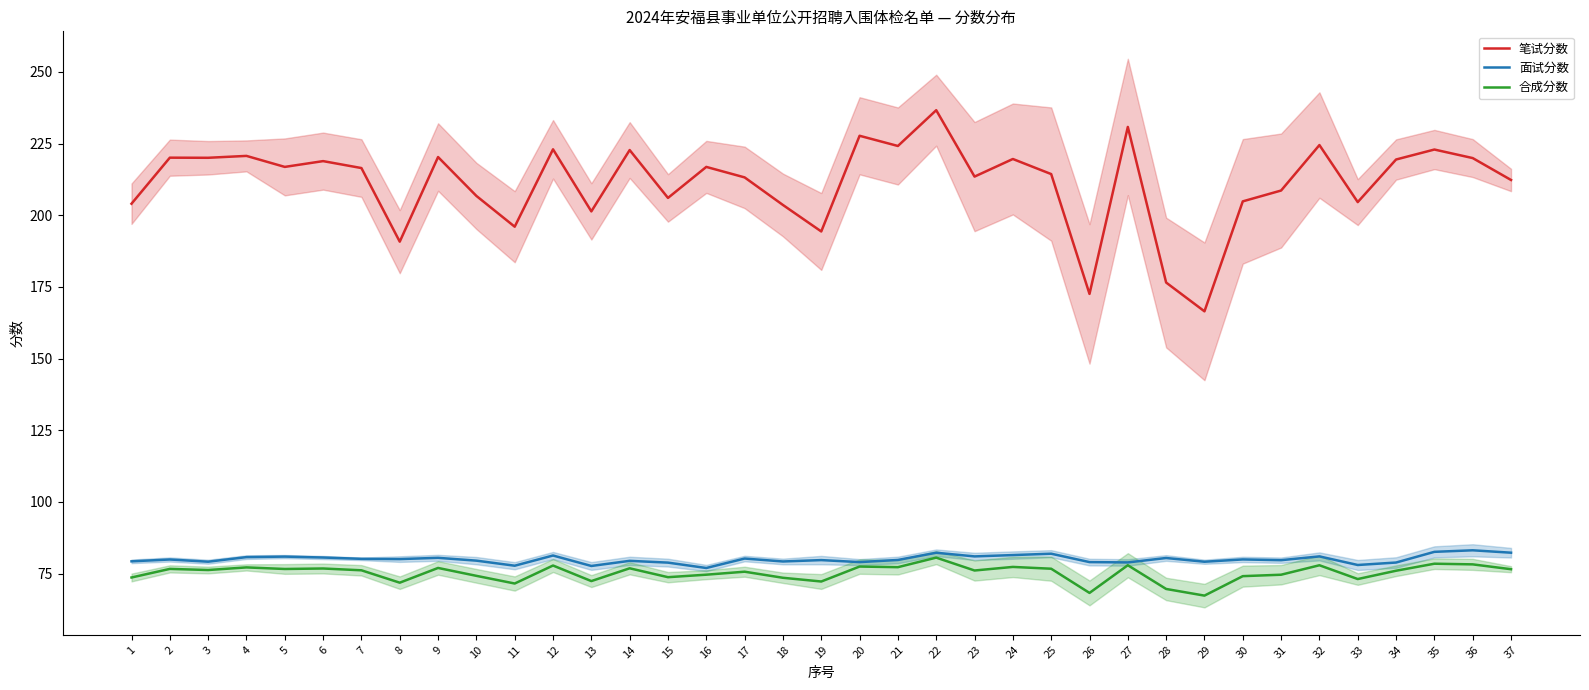

In 面试分数, how many points are higher than both neighbors (excluding endpoints)?

13